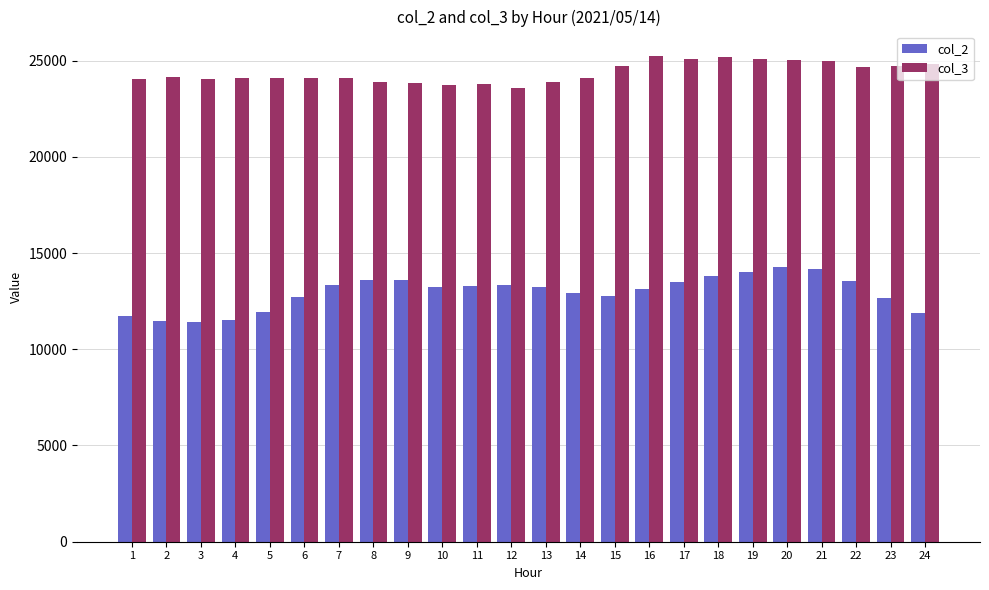

How many groups of bars are there?

24